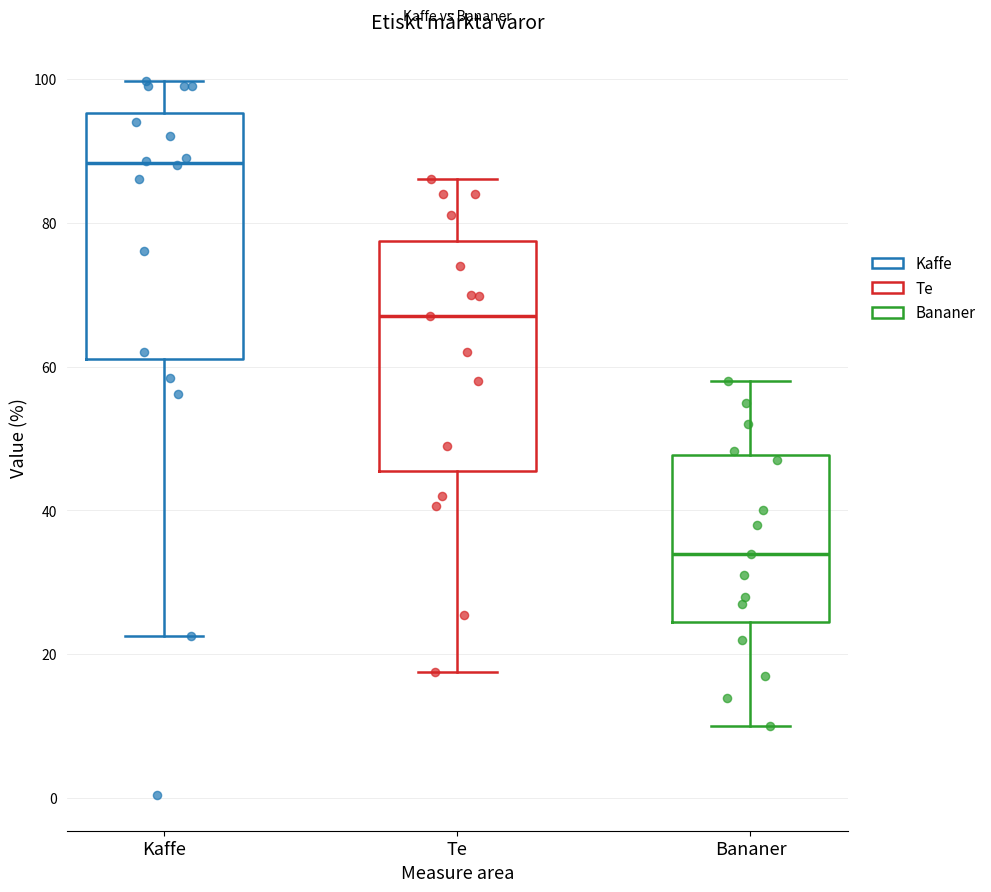

Reading left to right, read every box against the y-axis: the position of its median line, the range the box covers, and the ends of its whiskers. The values are not printed on the chart, so give them approximately, as read against the axis.

Kaffe: median 88, box 62 to 96, whiskers 22 to 100
Te: median 68, box 46 to 78, whiskers 18 to 86
Bananer: median 34, box 24 to 48, whiskers 10 to 58